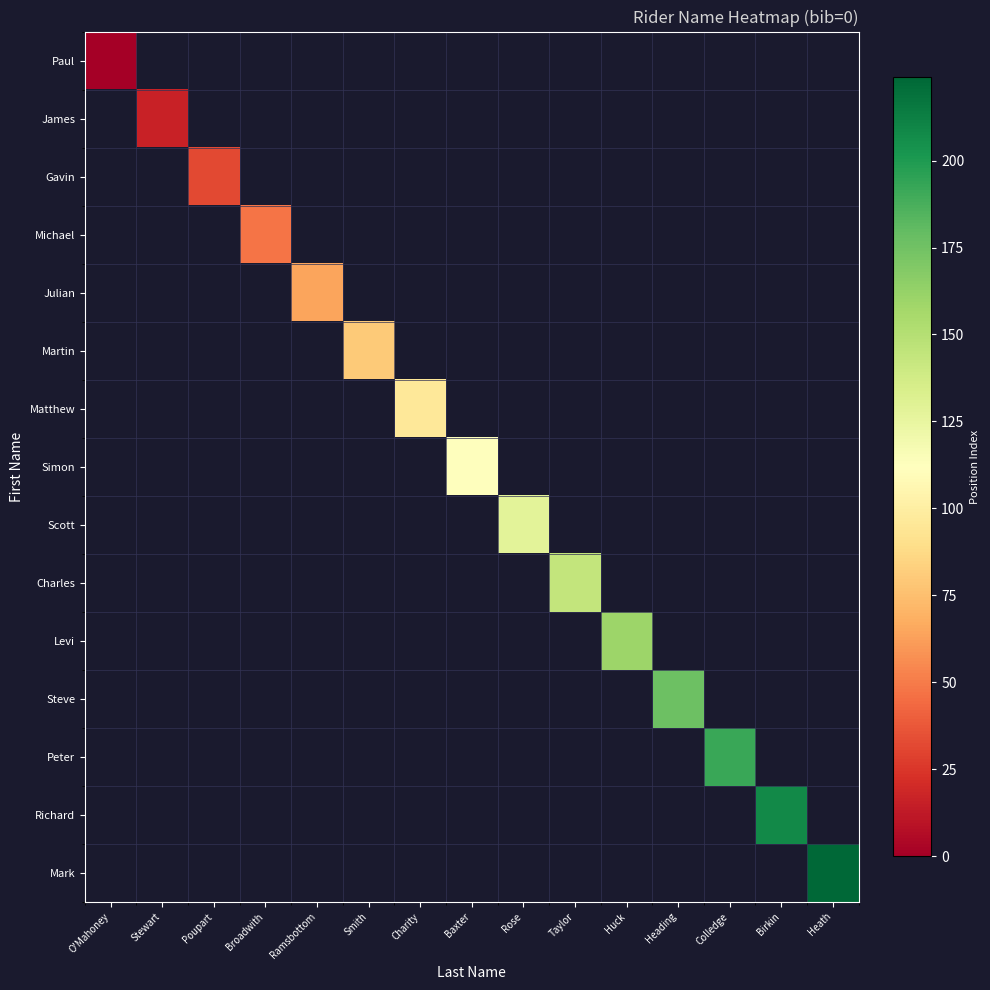

At how many categories does at least one series exceed 185?

3